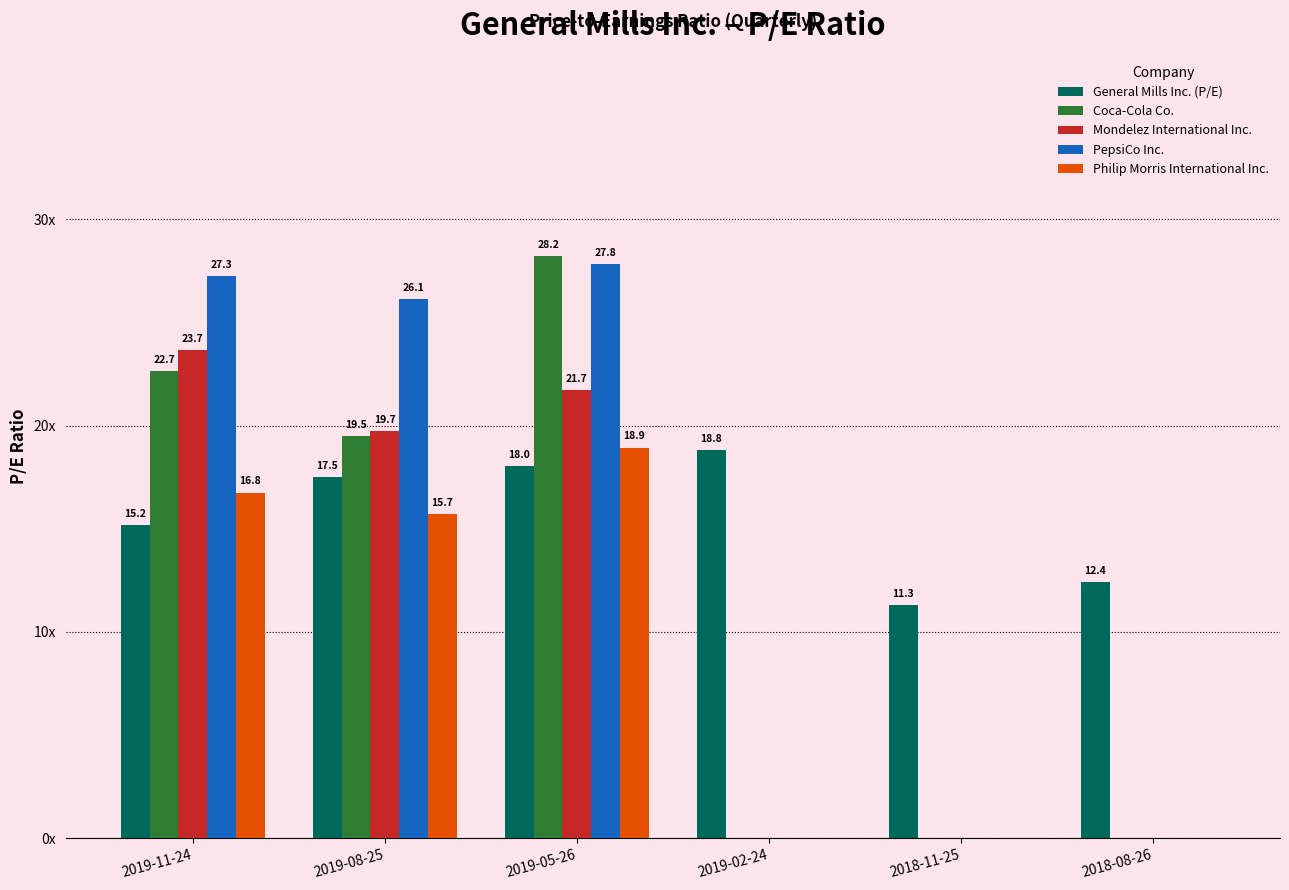

What is the difference between the highest and lowest values at 2019-11-24?

12.1